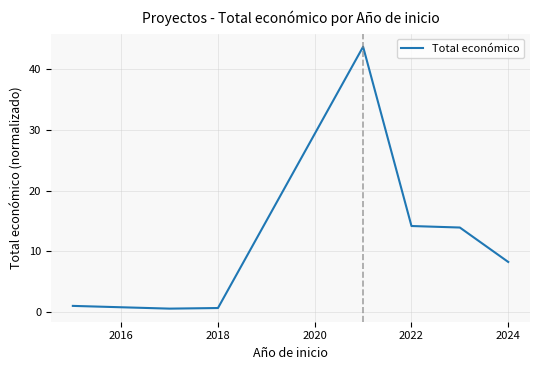

What is the sum of all values?

82.2